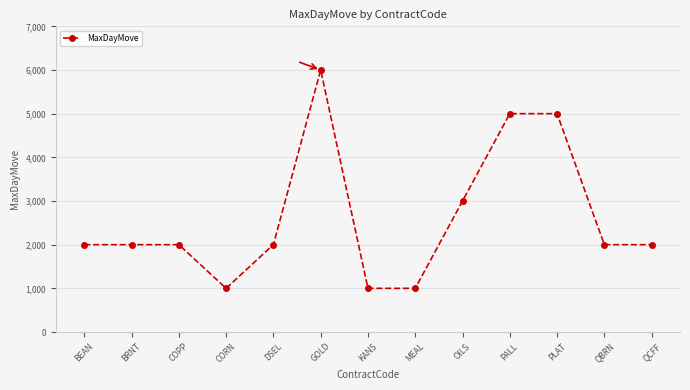

What is the difference between the maximum and minimum values?

5000